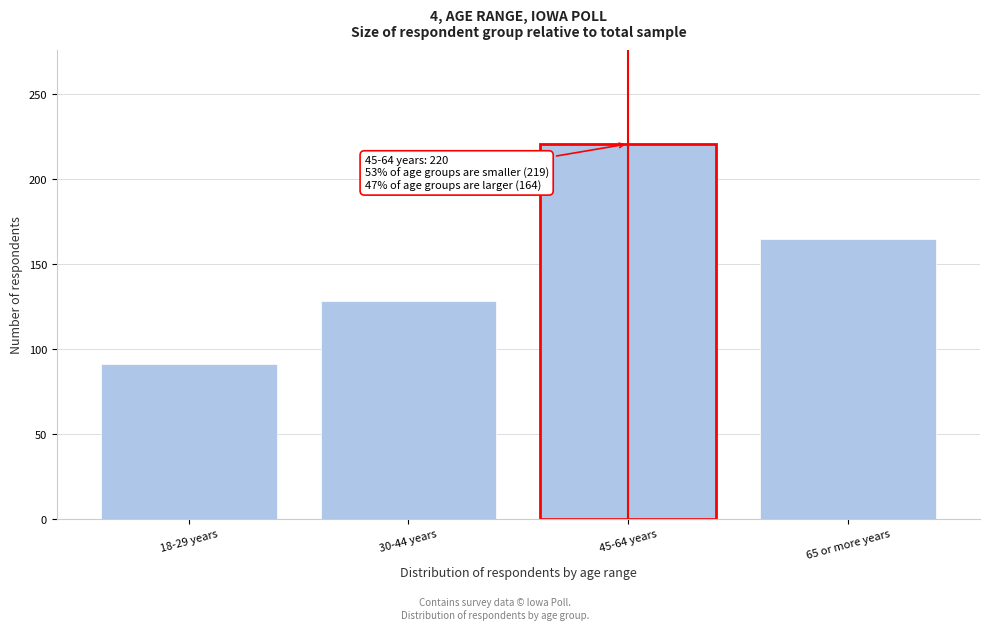

Reading left to right, what are all the values shown in this chart?

18-29 years=91.2	30-44 years=128.0	45-64 years=220.5	65 or more years=164.3